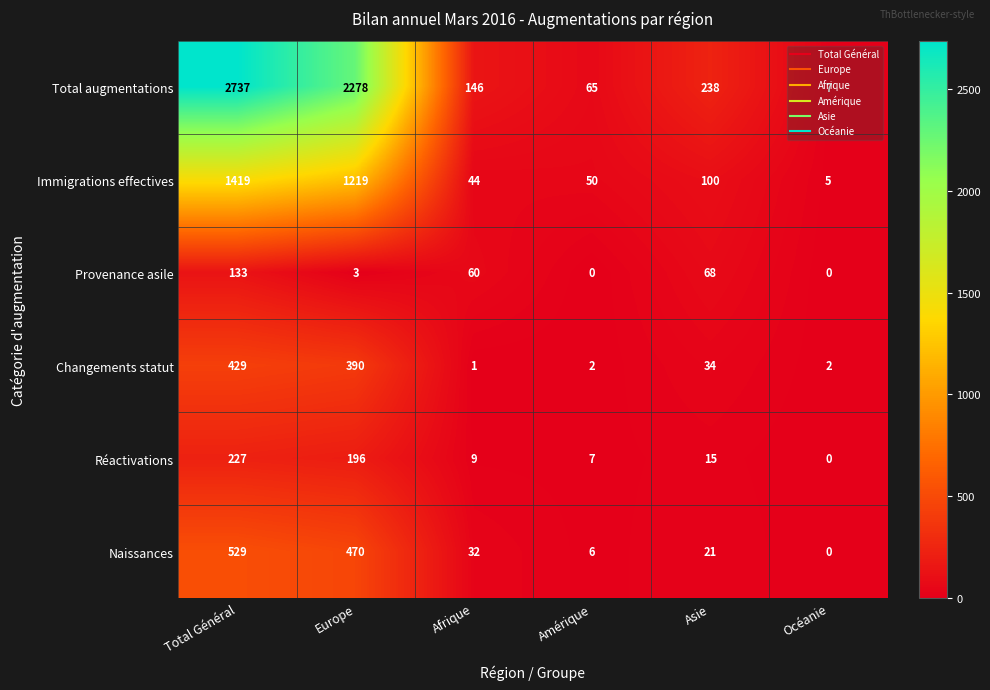

What is the sum of all Total augmentations values?

5471